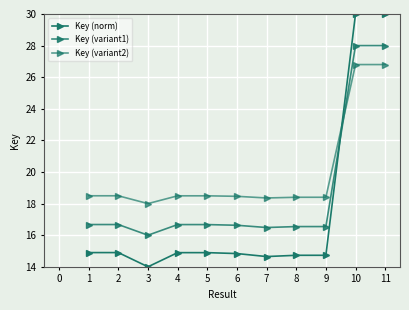

How many series are shown in this chart?

3